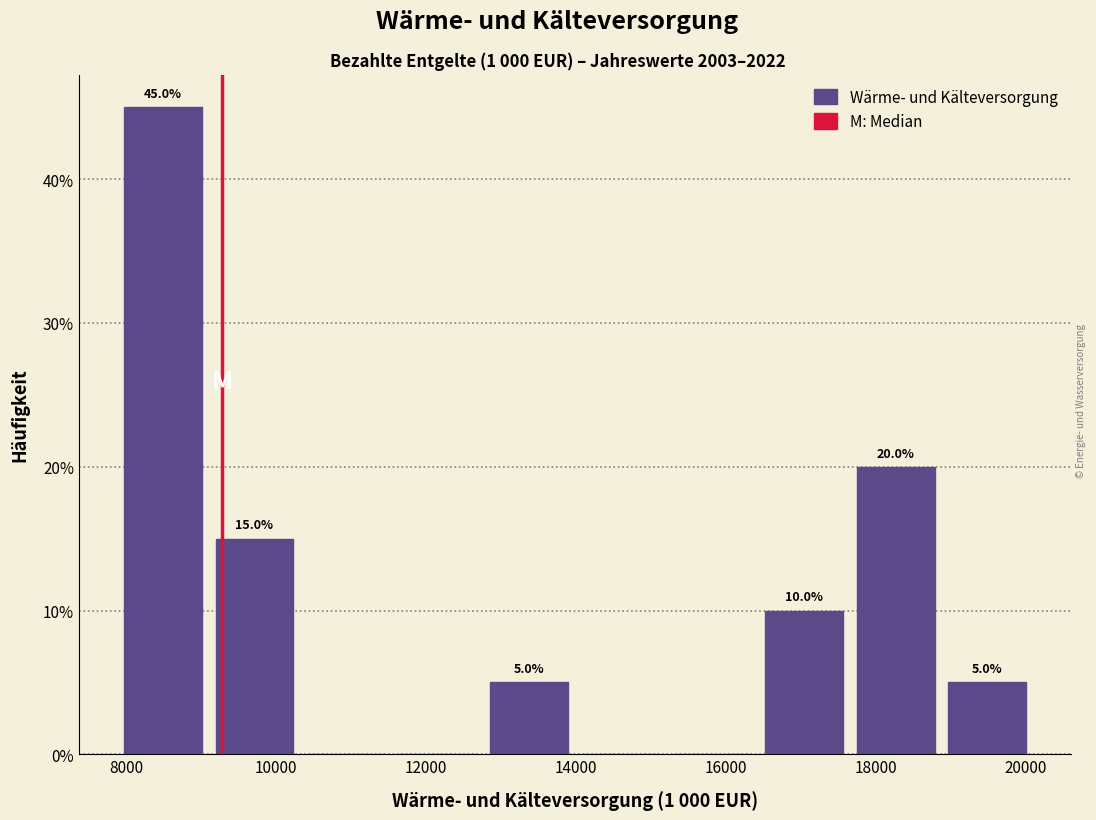

Which range on the x-axis has the tallest bar?

7800 to 9200